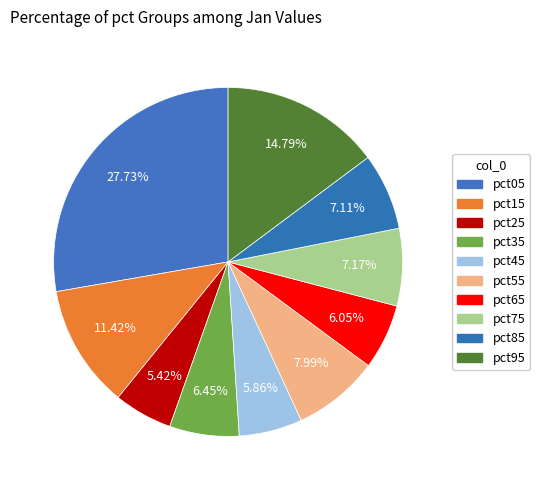

How many segments does this pie chart have?

10